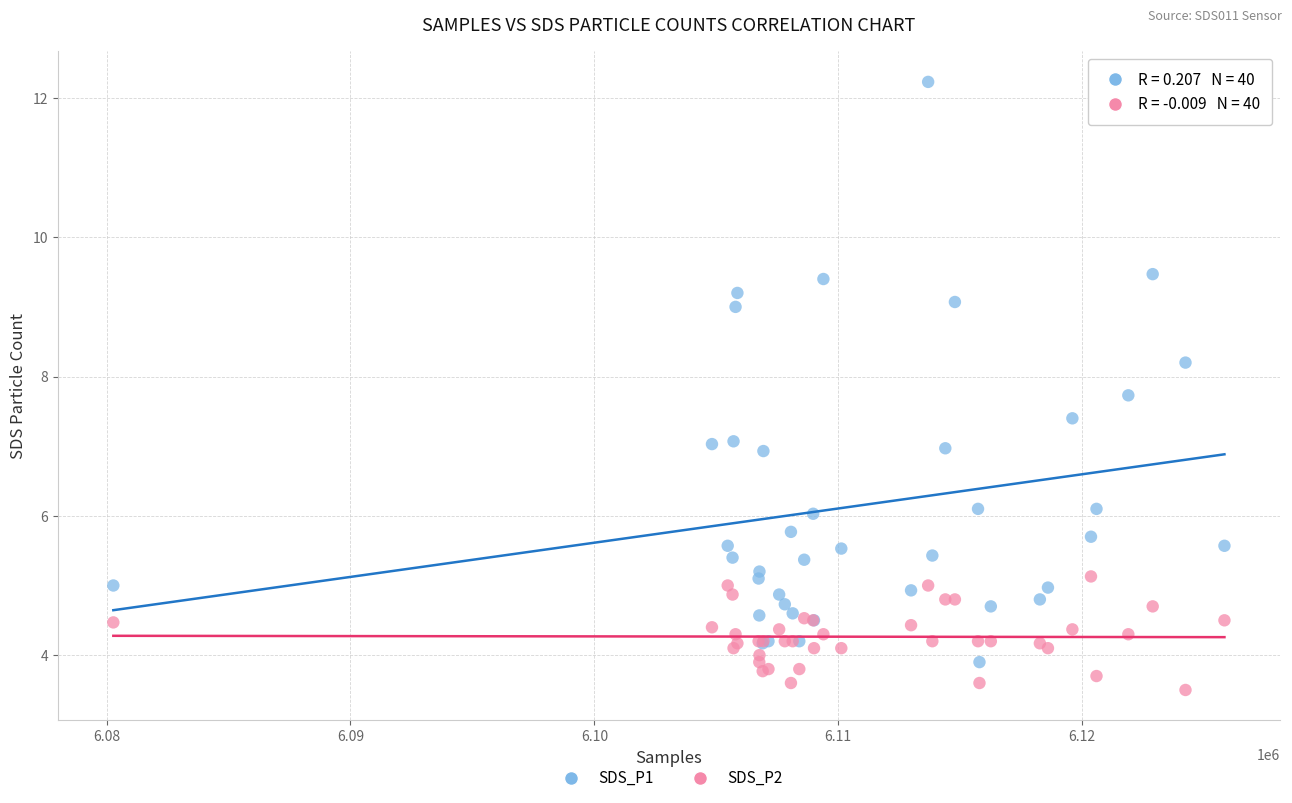

Which series reaches the minimum Y coordinate?

SDS_P2